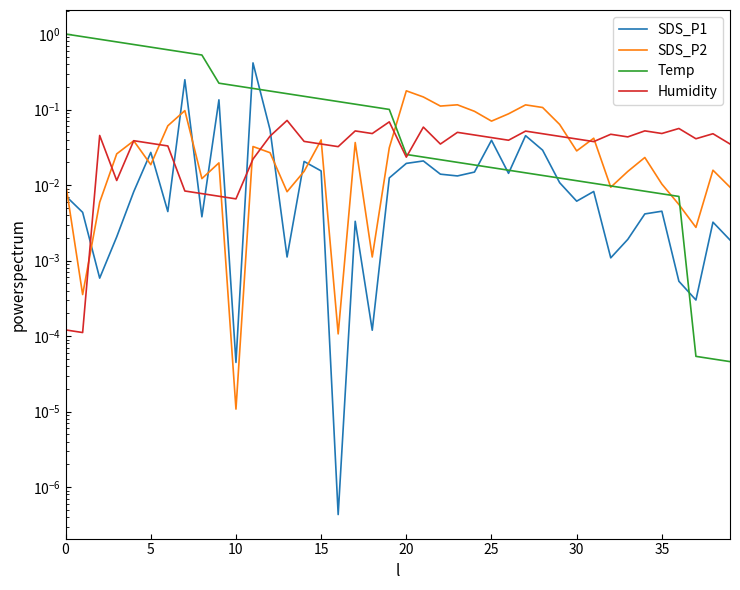

Is it true that SDS_P2 equals 0.1 at 31?

False